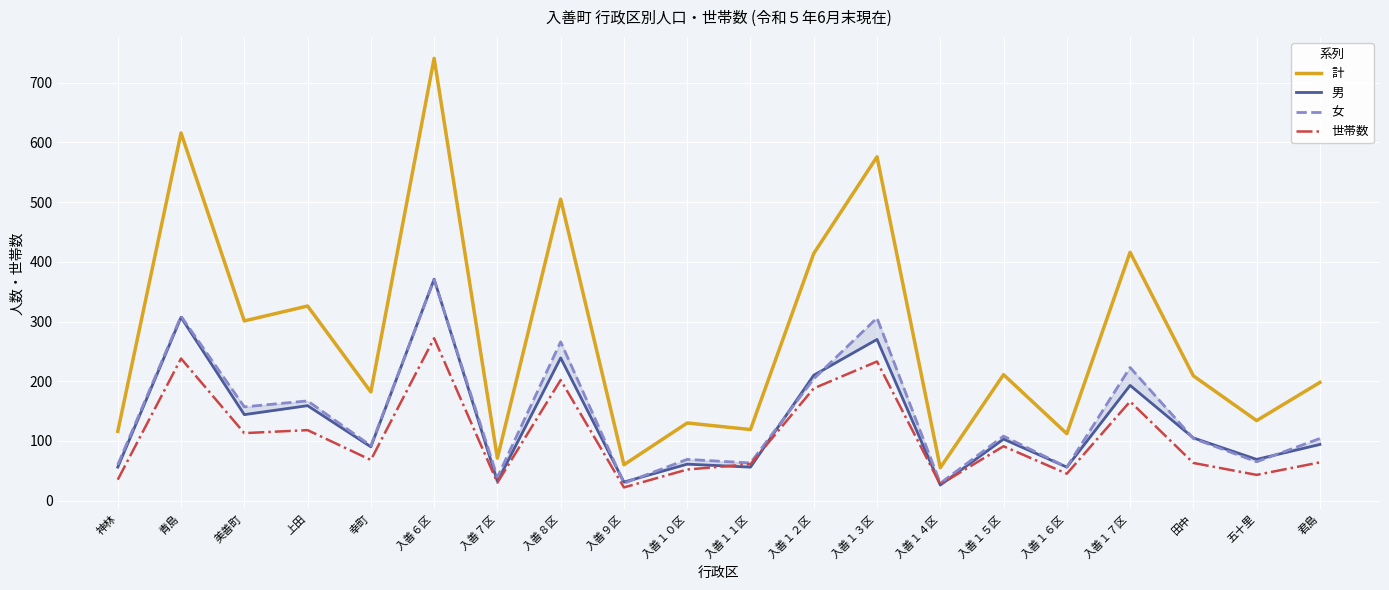

What is the spread (max minus min) of values at 入善１７区?

250